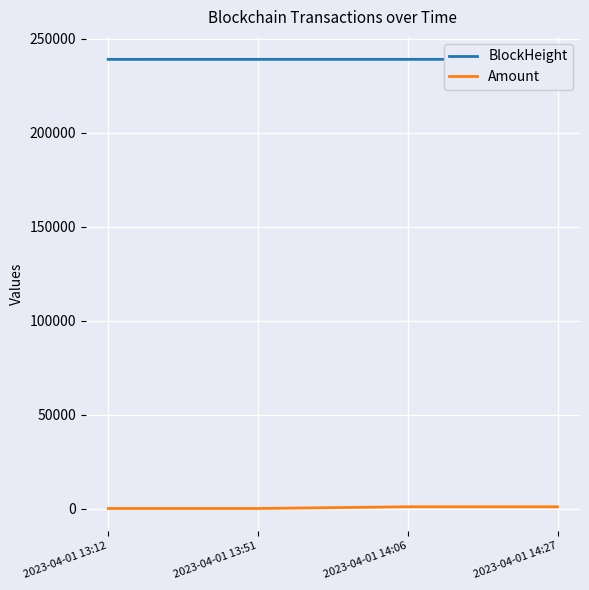

What are all the series names shown in the legend?

BlockHeight, Amount